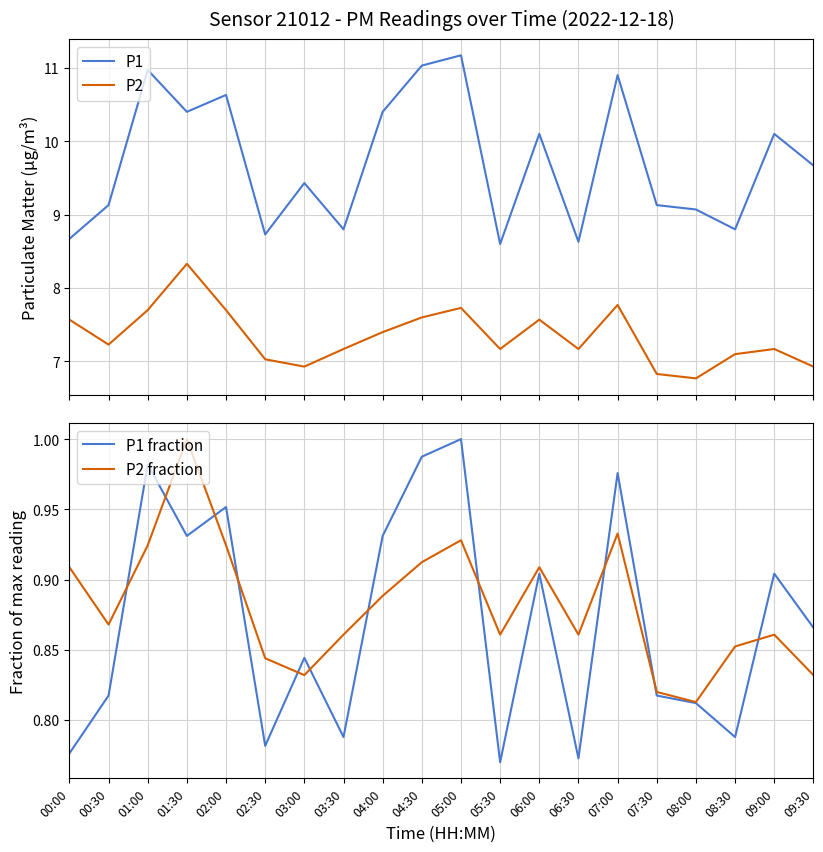

The P2 series shows 7.6 at 04:30. True or false?

True